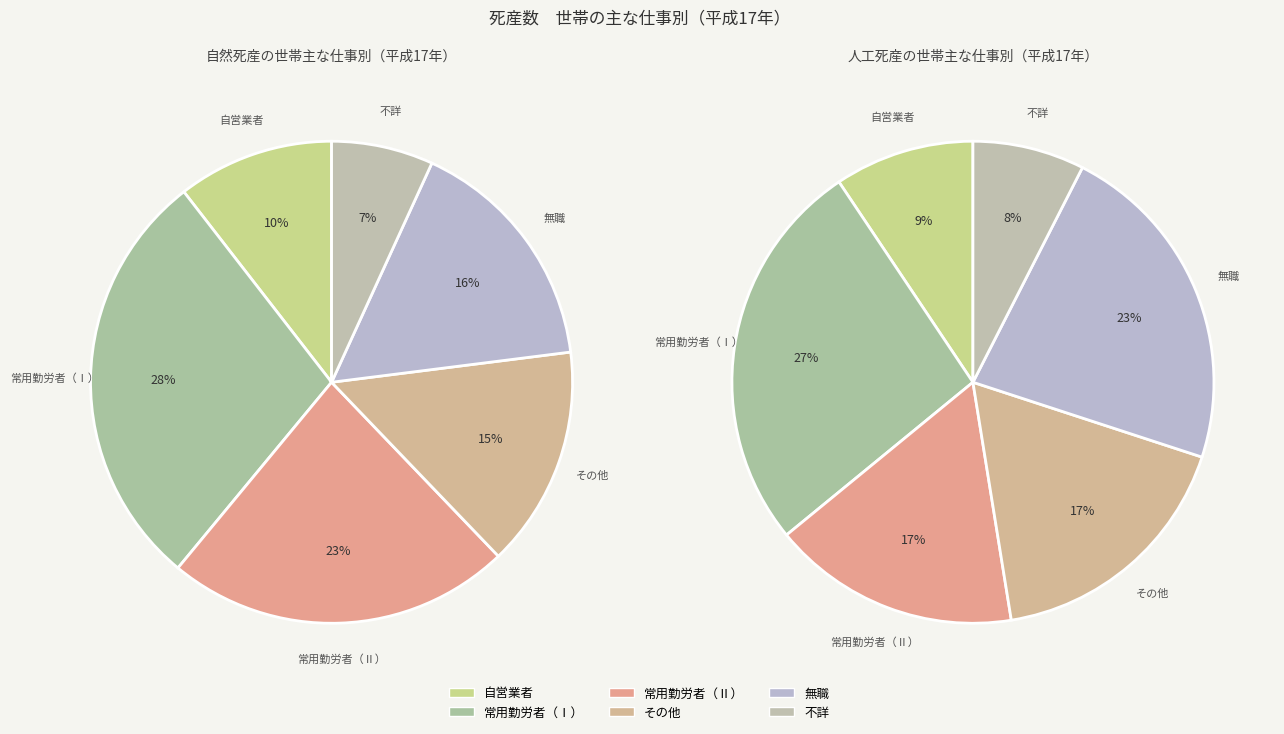

True or false: その他 accounts for 26% of the total.

False